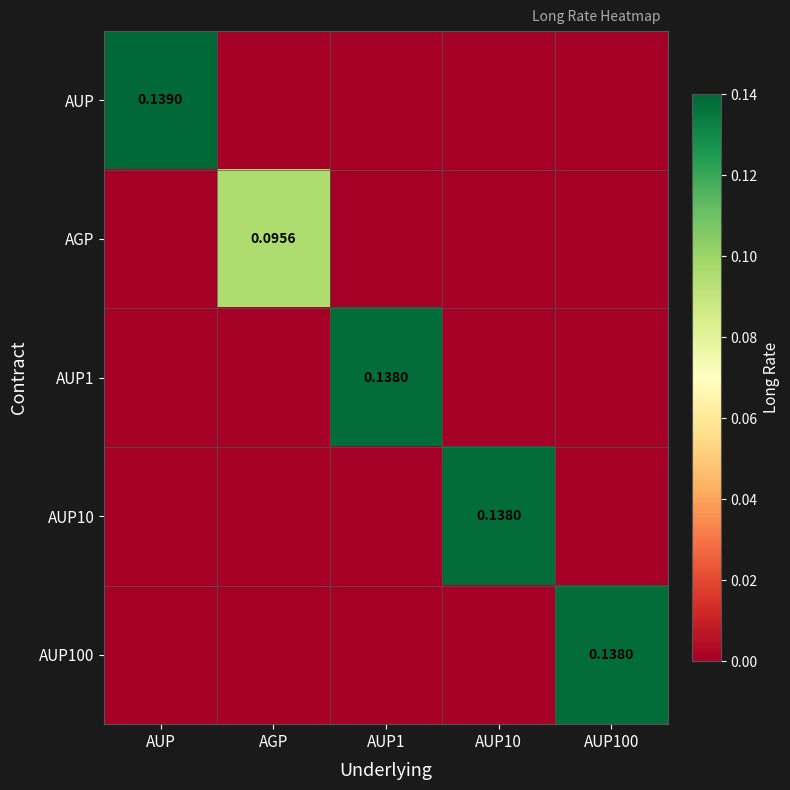

At which label does AUP10 reach its minimum?

AUP